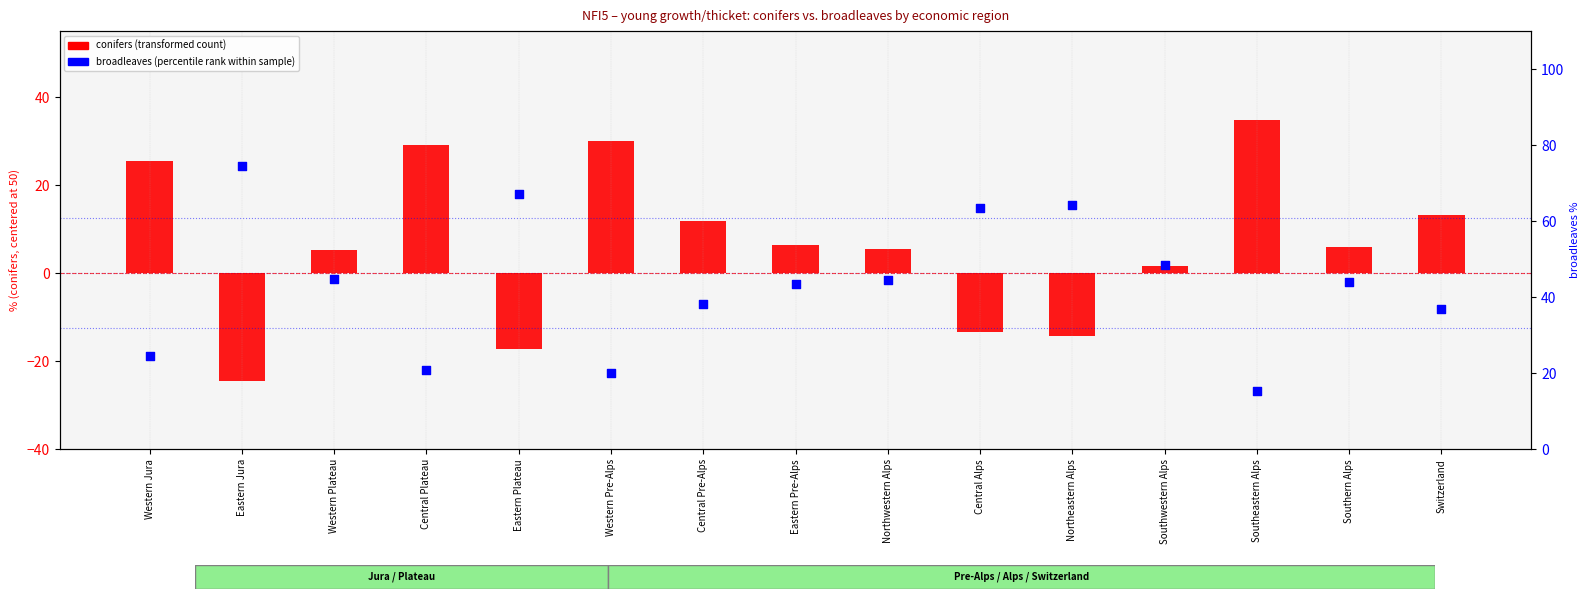

At how many categories does at least one series exceed 22?

15